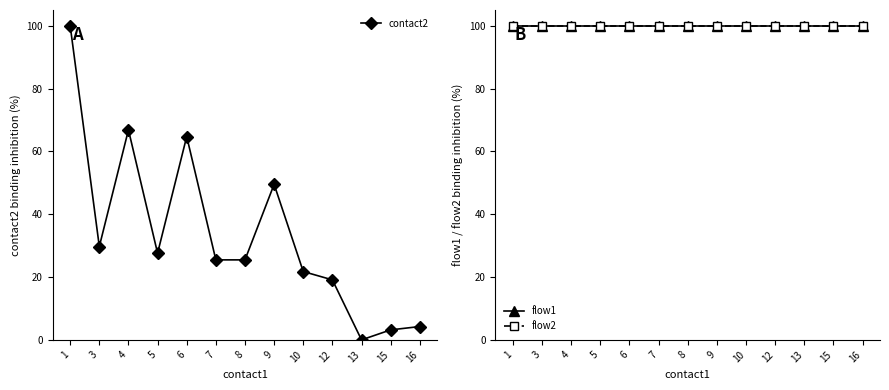

True or false: flow1 and flow2 cross at least once.

False